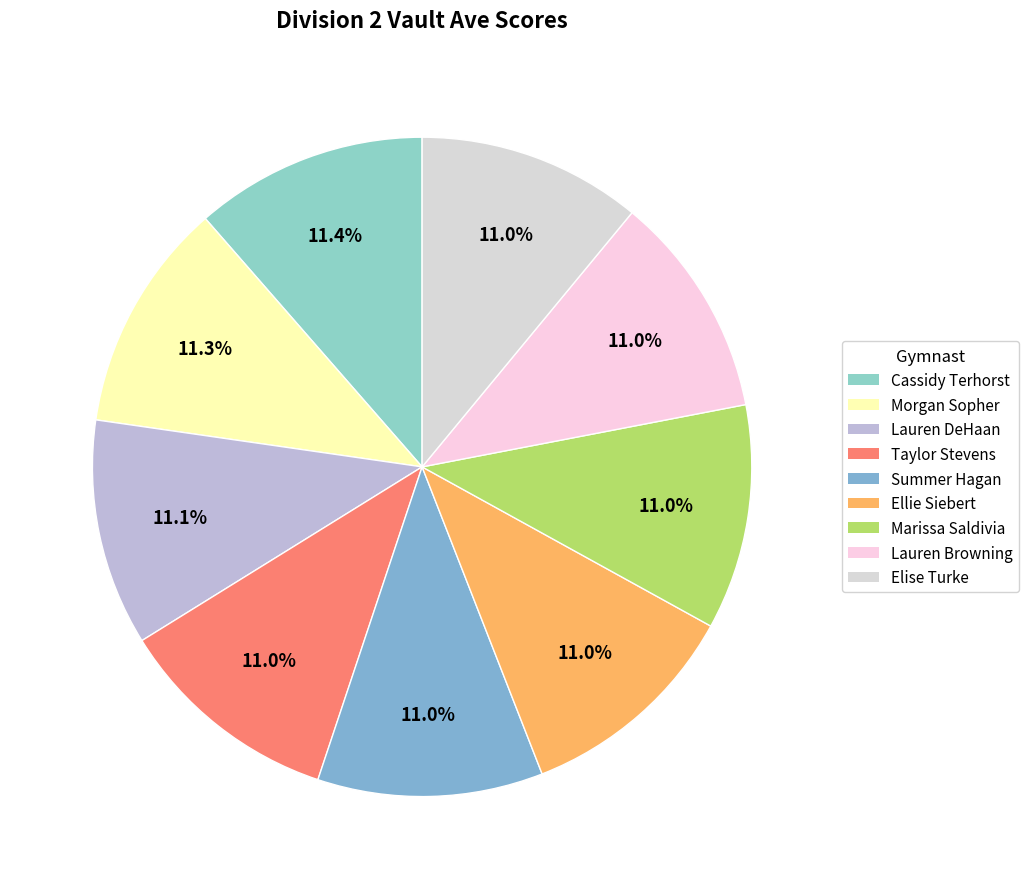

Approximately how many times larger is the value at Lauren DeHaan compared to Ellie Siebert?

1.0